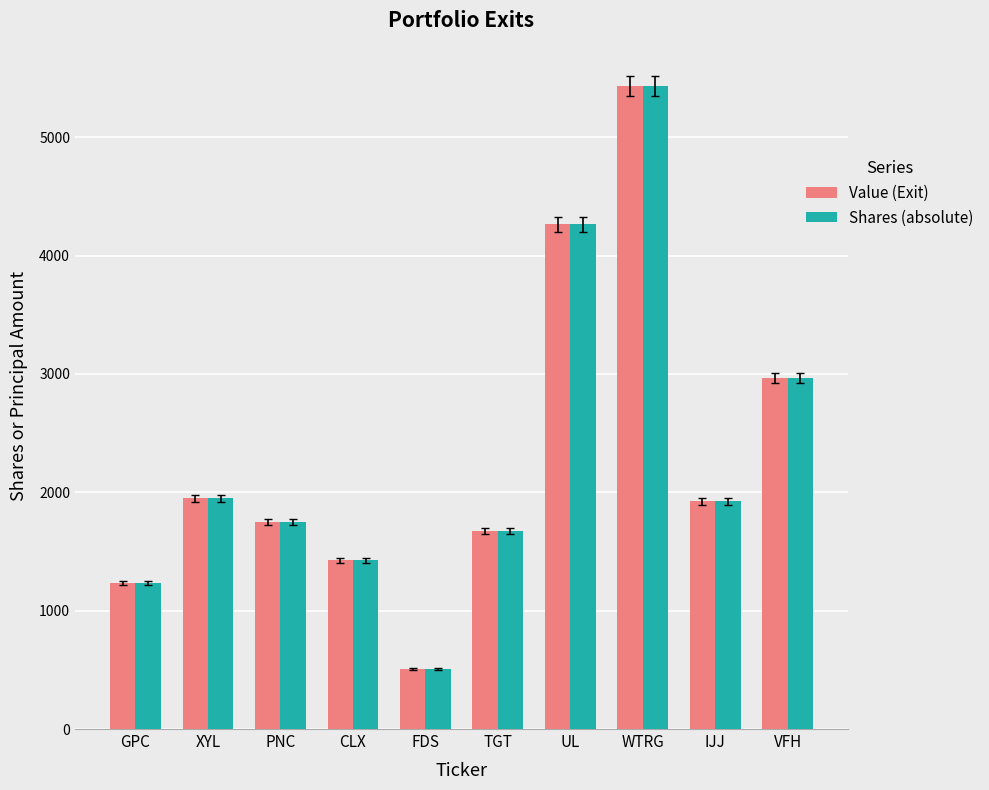

Which label corresponds to the smallest value in the chart?

FDS